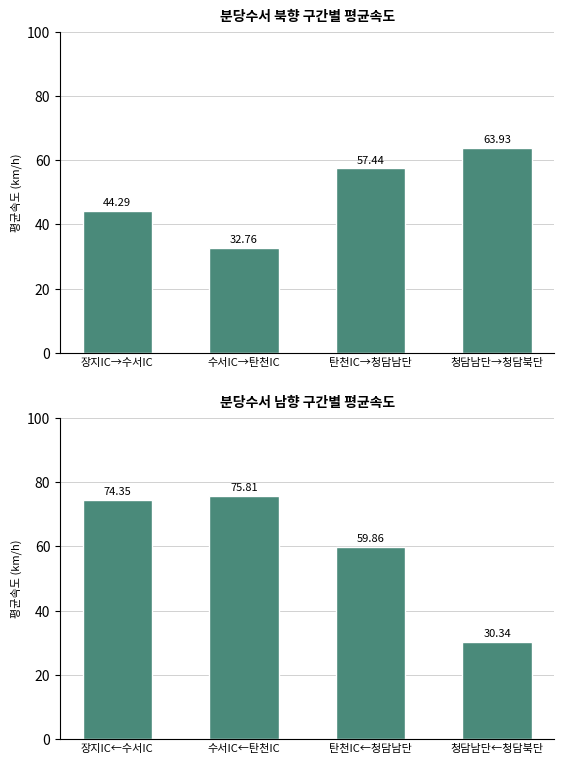

Which series has the largest range (max minus min)?

남향 평균속도